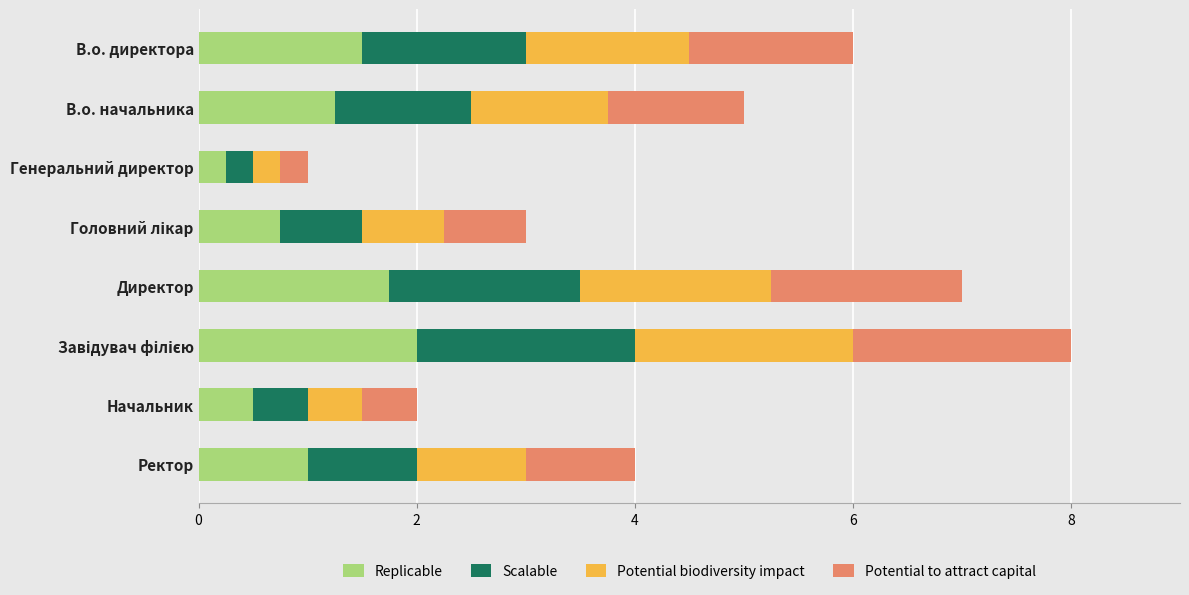

What is the total value across all series at Генеральний директор?

1.0